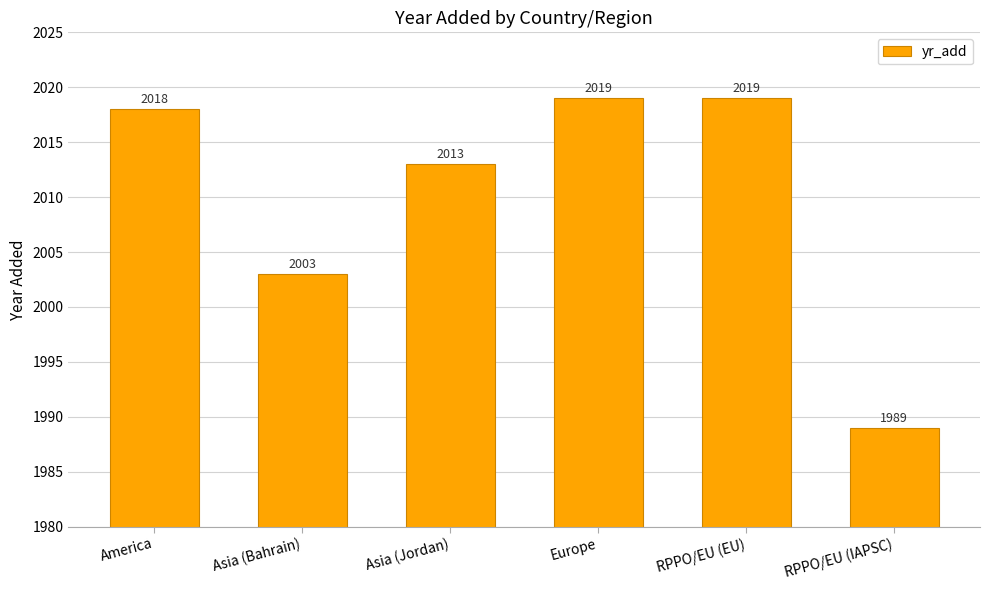

Does the chart contain any negative values?

No